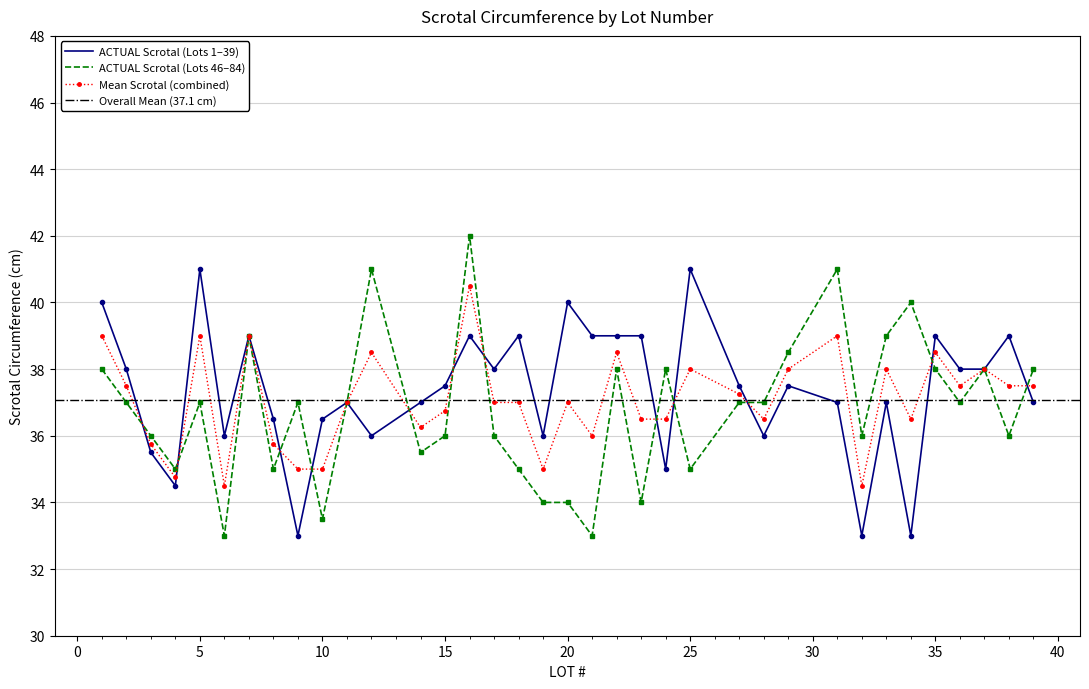

What is the sum of all ACTUAL (left) values?

1344.5